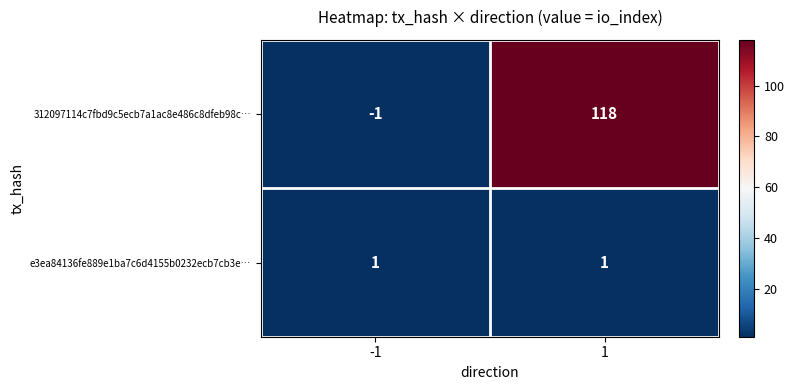

The value of e3ea84136fe889e1ba7c6d4155b0232ecb7cb3e… at -1 is 0. True or false?

False